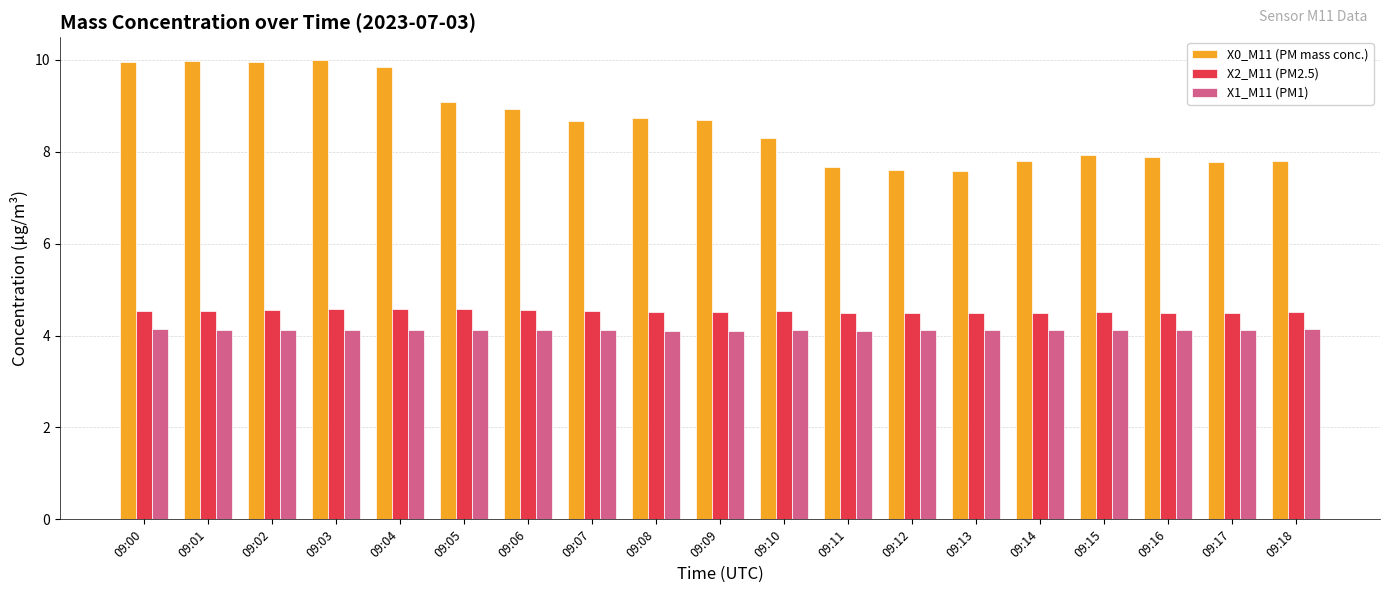

What is the average value of the X2_M11 (PM2.5) series?

4.5